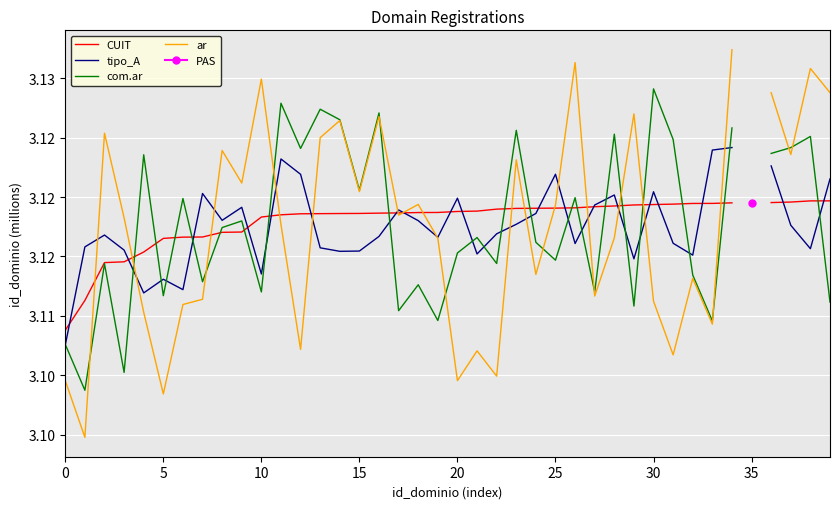

Between 11 and 39, which is larger?

39